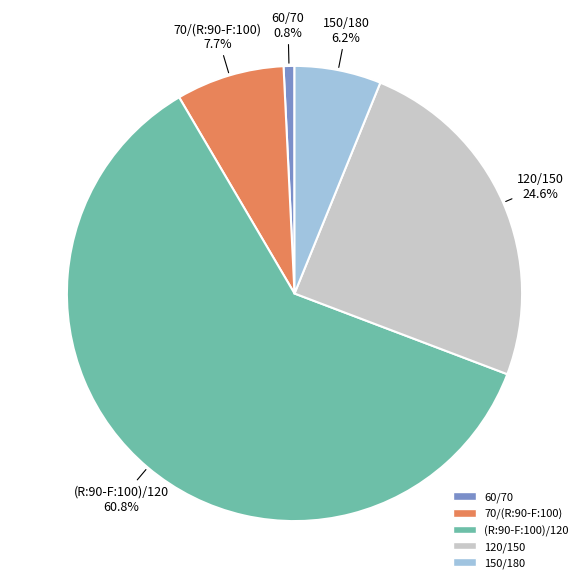

What is the smallest slice in the pie chart?

60/70